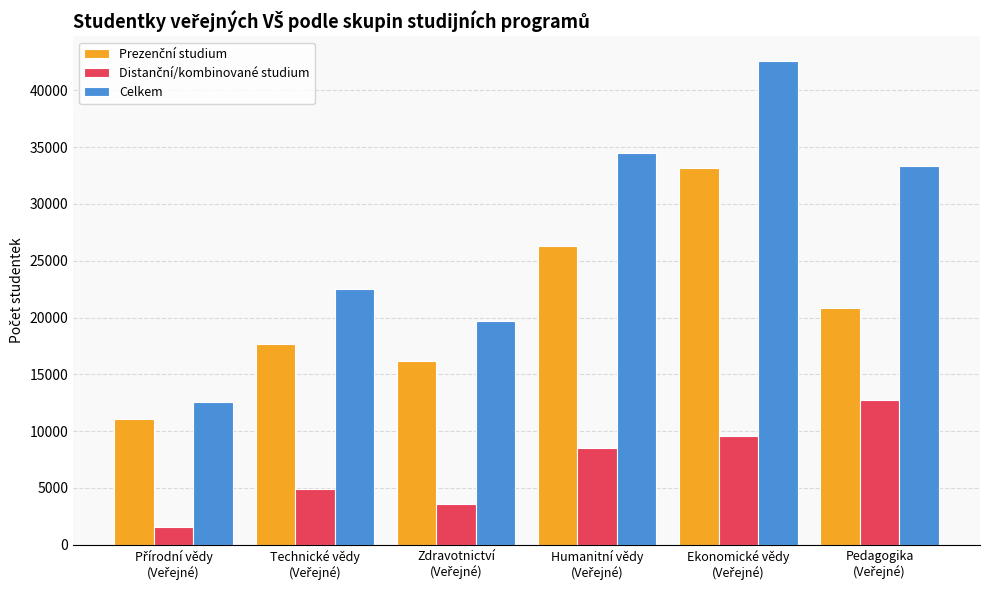

Which series has the widest spread of values?

Celkem